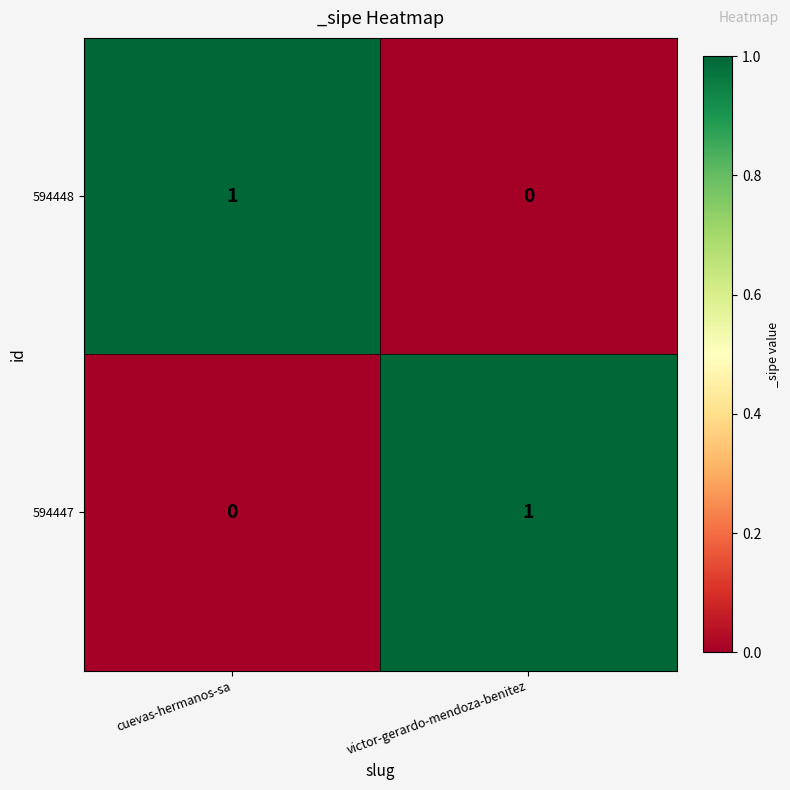

The value of 594447 at cuevas-hermanos-sa is 0. True or false?

True